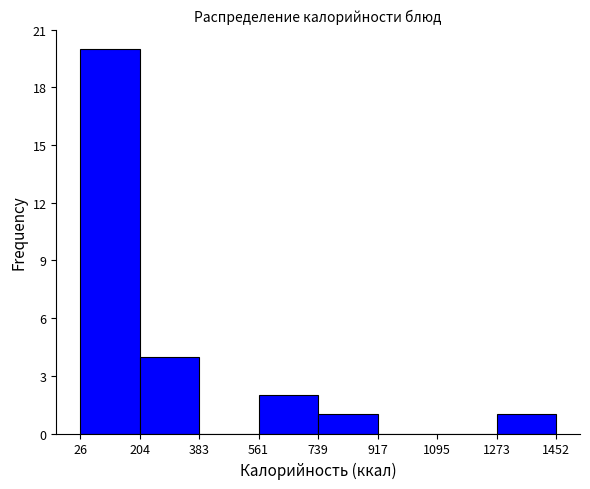

Over which range of the x-axis is the bar tallest?

26 to 204